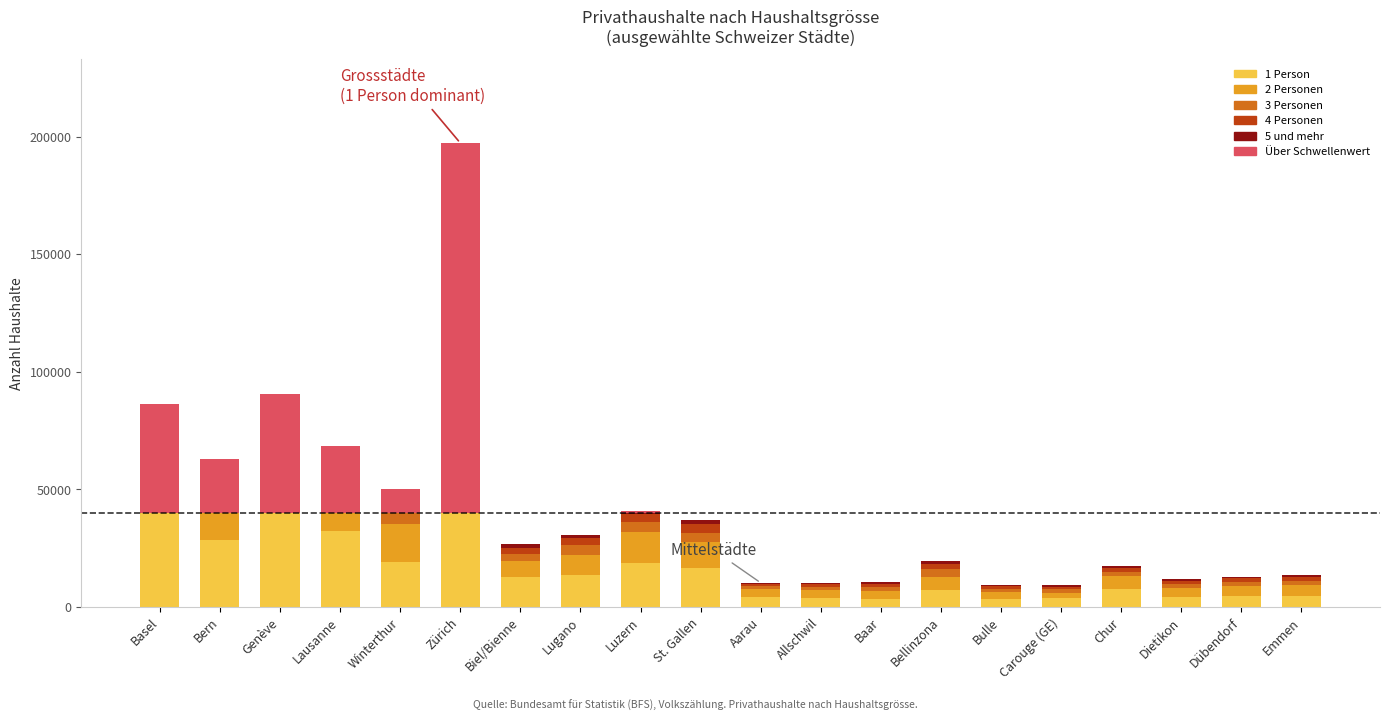

Where does the 4 Personen series first go above 2487?

Basel